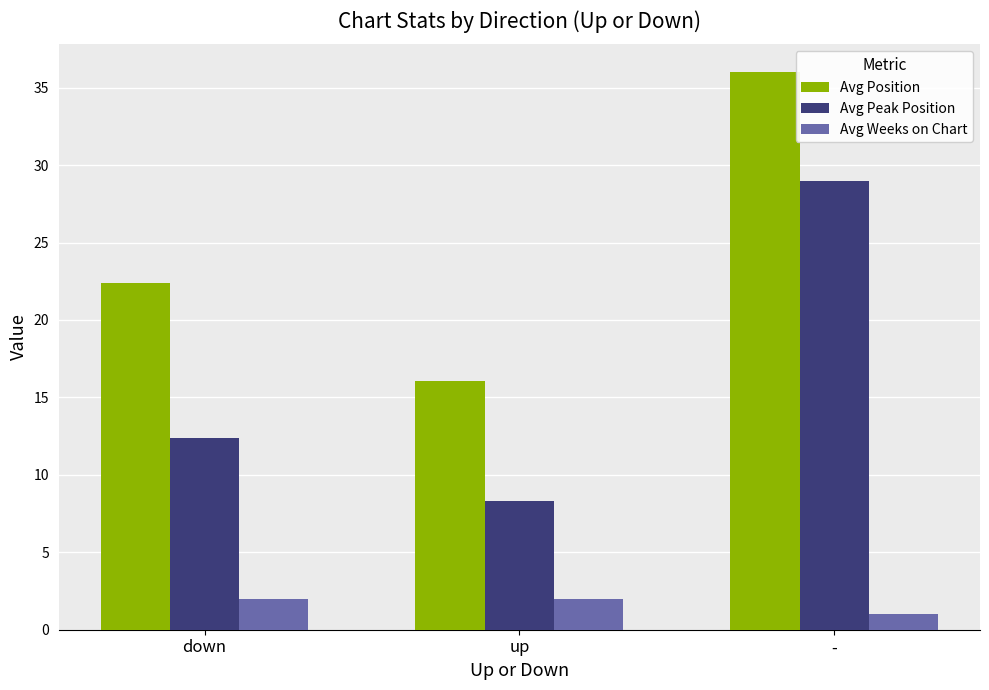

Reading left to right, extract all data points from this chart.

Avg Position: down=22.4	up=16.1	-=36.0
Avg Peak Position: down=12.4	up=8.3	-=29.0
Avg Weeks on Chart: down=2.0	up=2.0	-=1.0